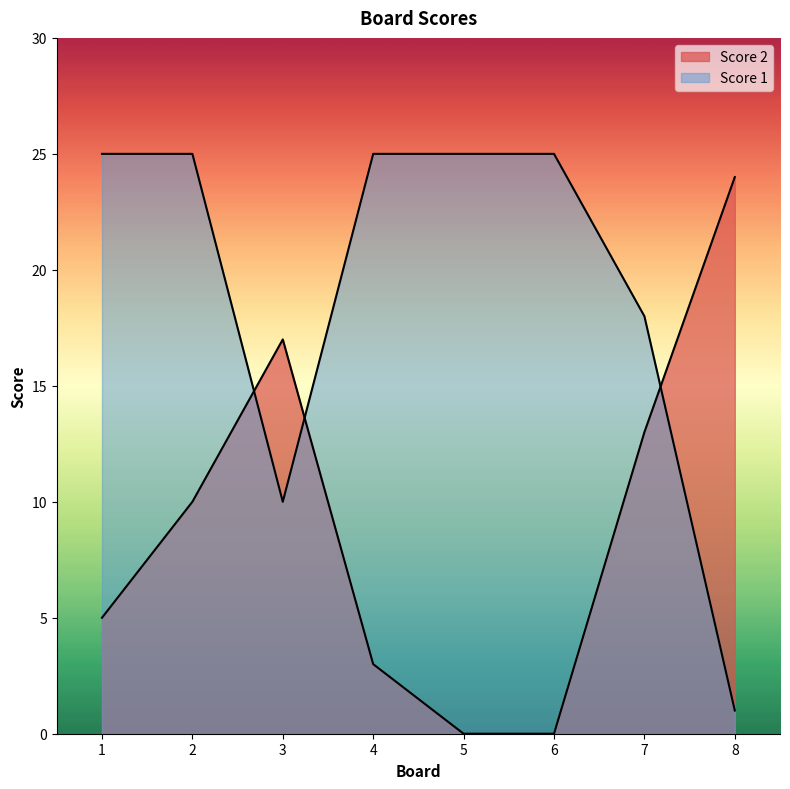

Rank the series at 7 from highest to lowest value.

Score 1, Score 2